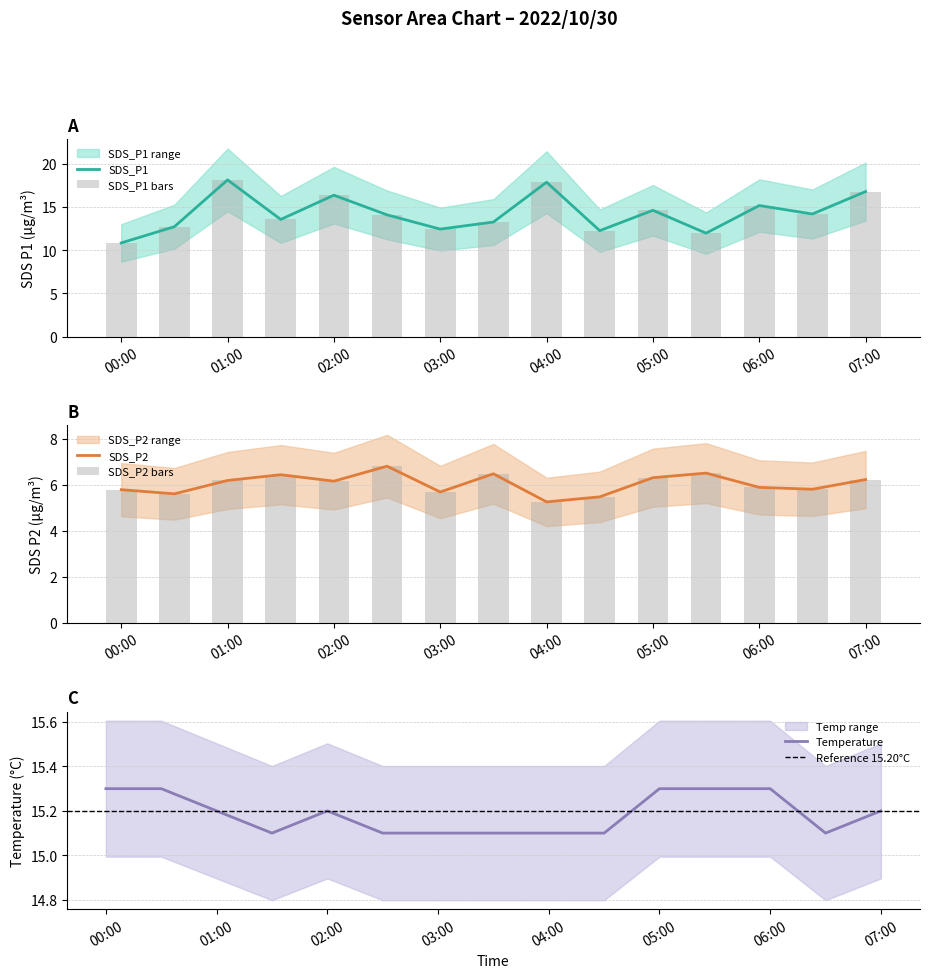

How many values in the SDS_P2 series exceed 6?

8